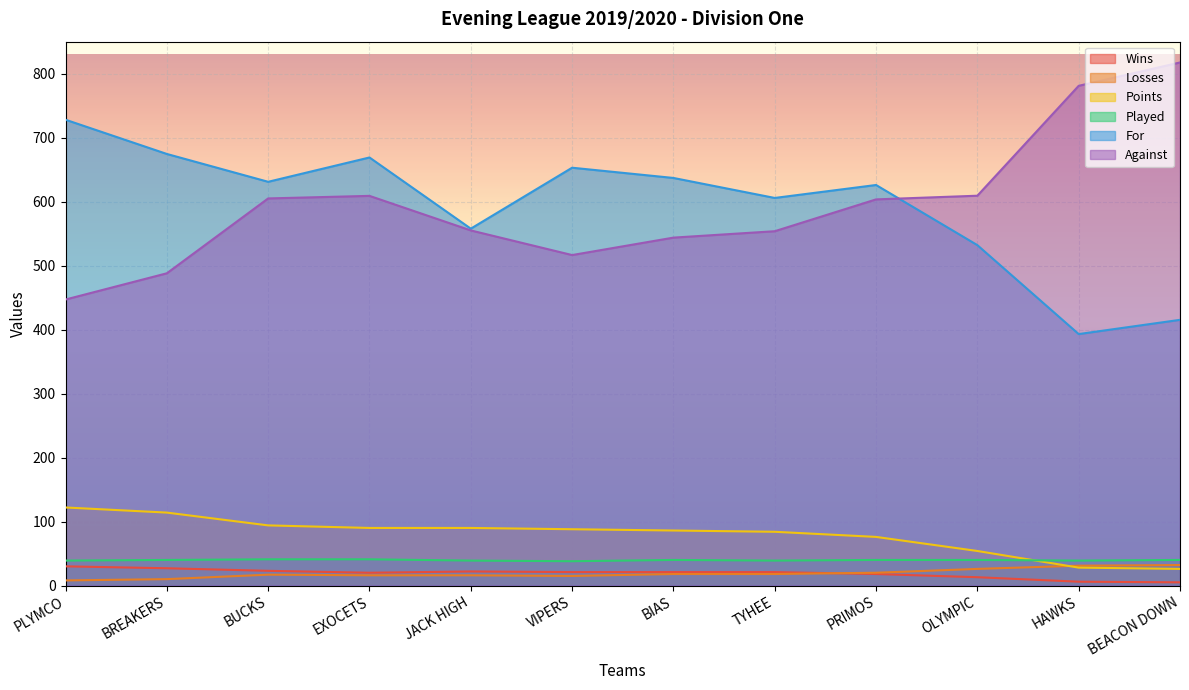

Reading left to right, list all the values displayed in this chart.

Wins: 30.0	27.0	23.0	20.0	22.0	21.0	21.0	21.0	18.0	13.0	6.0	5.0
Losses: 8.0	10.0	17.0	16.0	16.0	15.0	18.0	18.0	20.0	26.0	31.0	32.0
Points: 122.0	114.0	94.0	90.0	90.0	88.0	86.0	84.0	76.0	54.0	28.0	26.0
Played: 39.0	40.0	41.0	41.0	39.0	38.0	40.0	39.0	40.0	40.0	39.0	40.0
For: 728.0	674.5	631.0	669.0	557.8	653.0	637.0	605.8	626.0	532.0	393.0	415.2
Against: 447.0	488.0	605.0	609.0	555.0	516.5	543.8	553.8	603.5	609.2	781.0	817.5